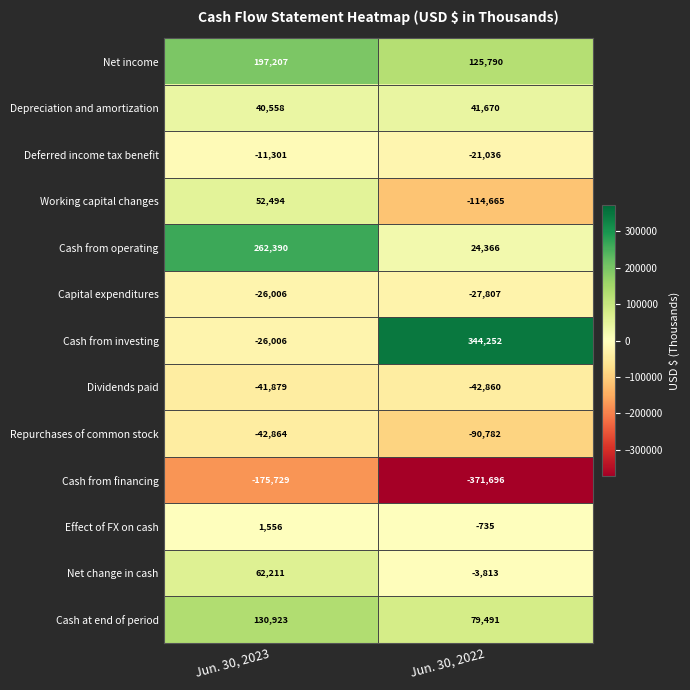

What is the total value across all series at Jun. 30, 2023?

423554